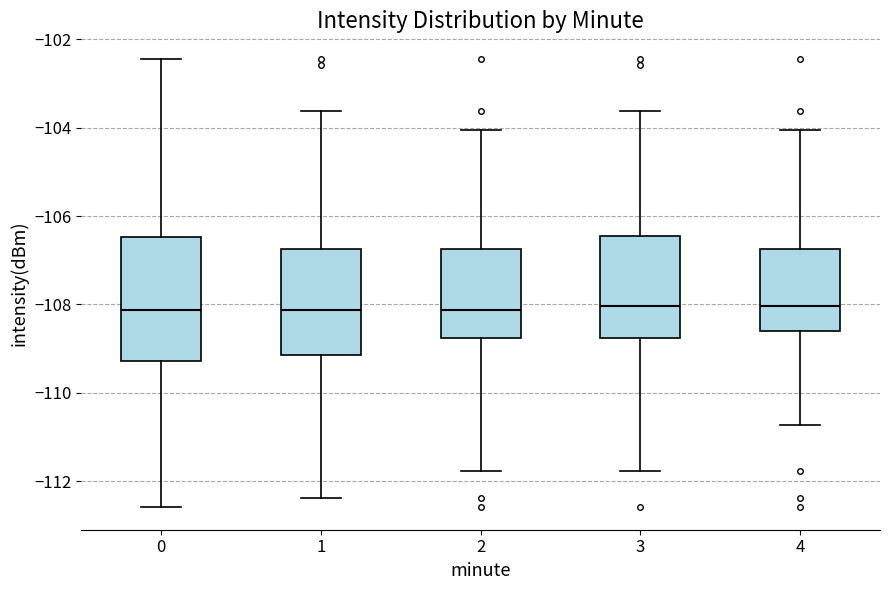

Reading left to right, transcribe this box plot: for each box, give where its median line is, the range the box spans, and where its two whiskers end, as read against the y-axis. The values are not printed on the chart, so give them approximately, as read against the axis.

0: median -108.2, box -109.2 to -106.4, whiskers -112.6 to -102.4
1: median -108.2, box -109.2 to -106.8, whiskers -112.4 to -103.6
2: median -108.2, box -108.8 to -106.8, whiskers -111.8 to -104.0
3: median -108.0, box -108.8 to -106.4, whiskers -111.8 to -103.6
4: median -108.0, box -108.6 to -106.8, whiskers -110.8 to -104.0